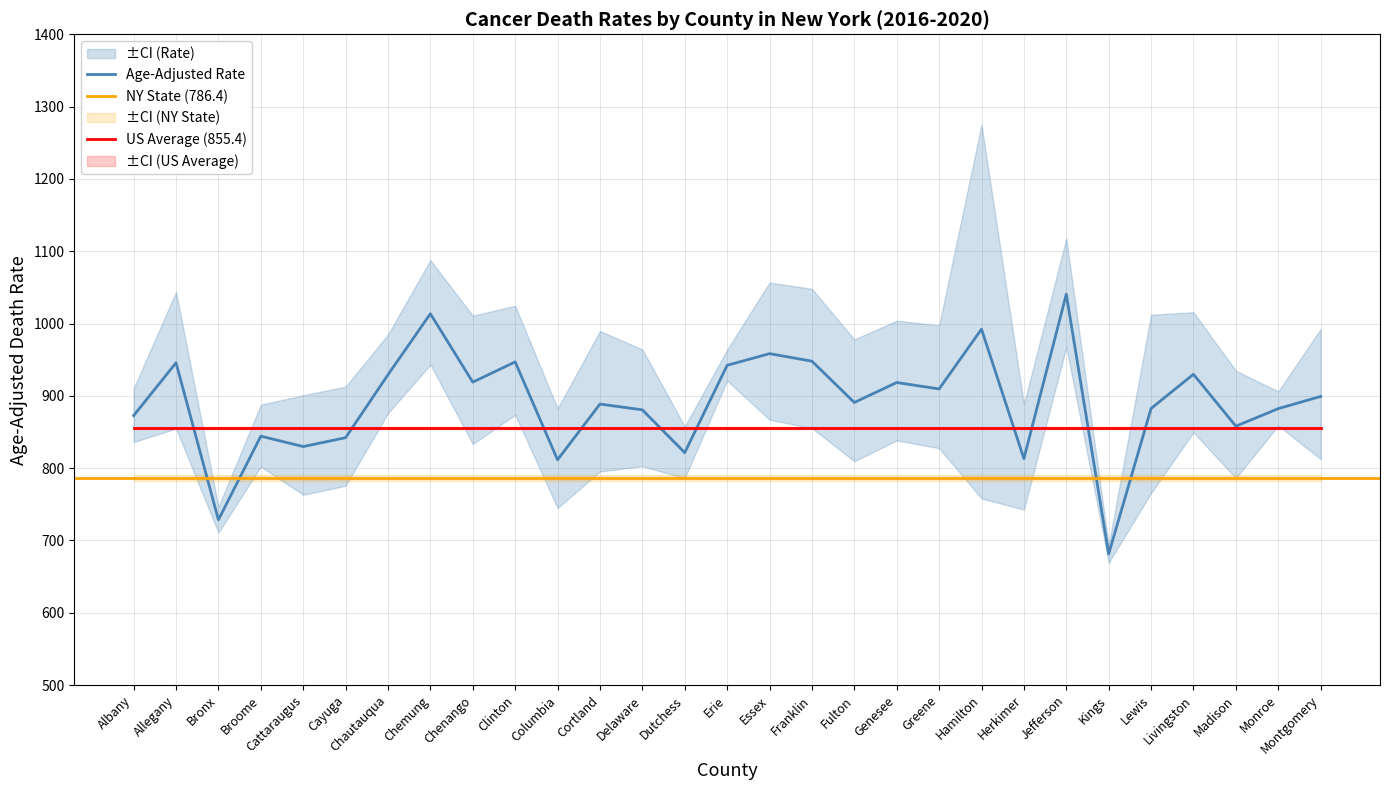

What is the label of the 16th point from the left?

Essex